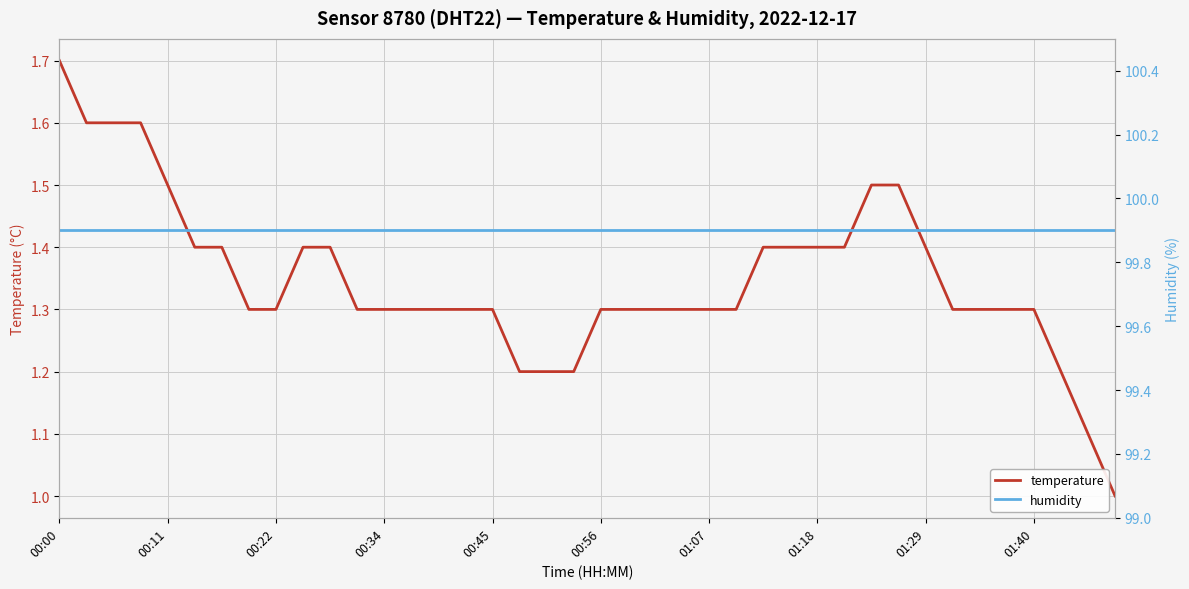

Is the value of humidity at 19 greater than the value of temperature at 15?

Yes